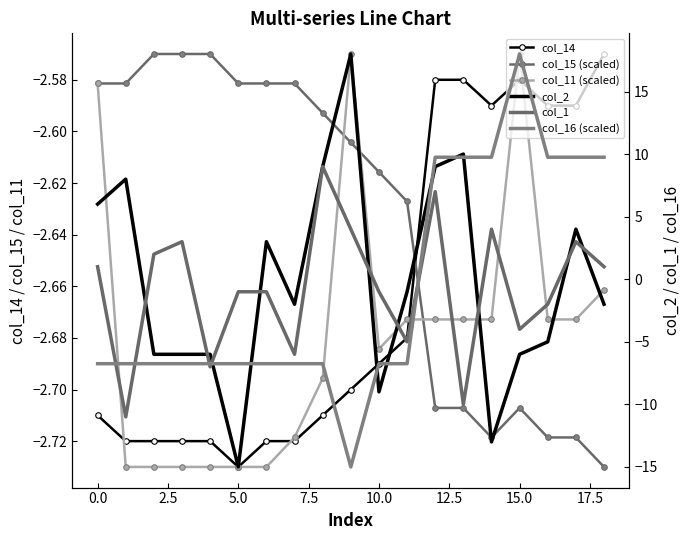

What is the sum of all col_14 values?

-50.6